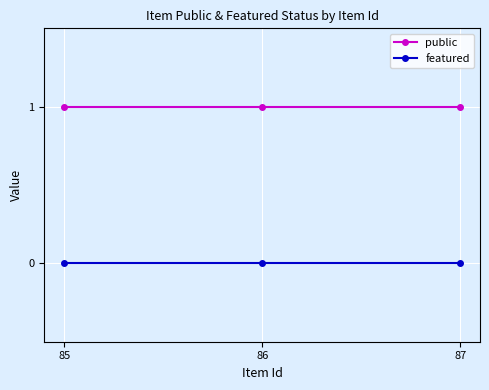

Count the number of data series in this chart.

2